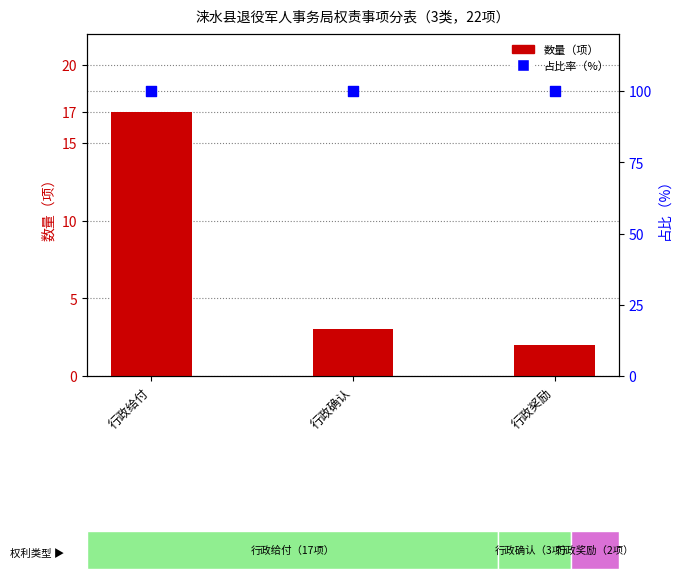

Which series reaches the maximum Y coordinate?

占比（%）